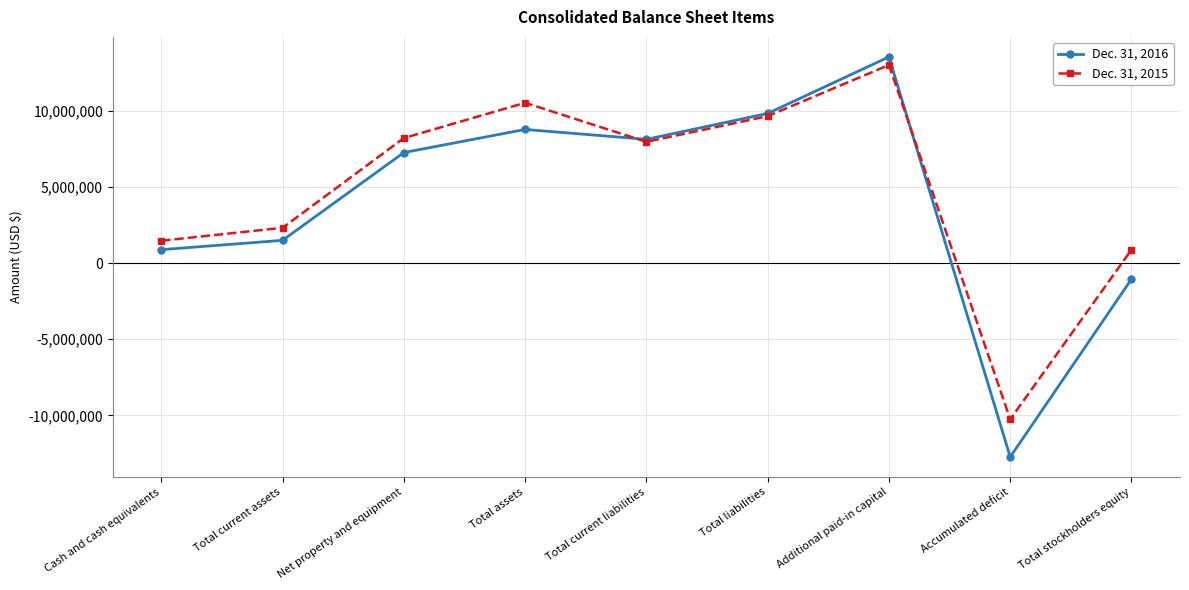

After their last crossing, which series has the higher values: Dec. 31, 2016 or Dec. 31, 2015?

Dec. 31, 2015